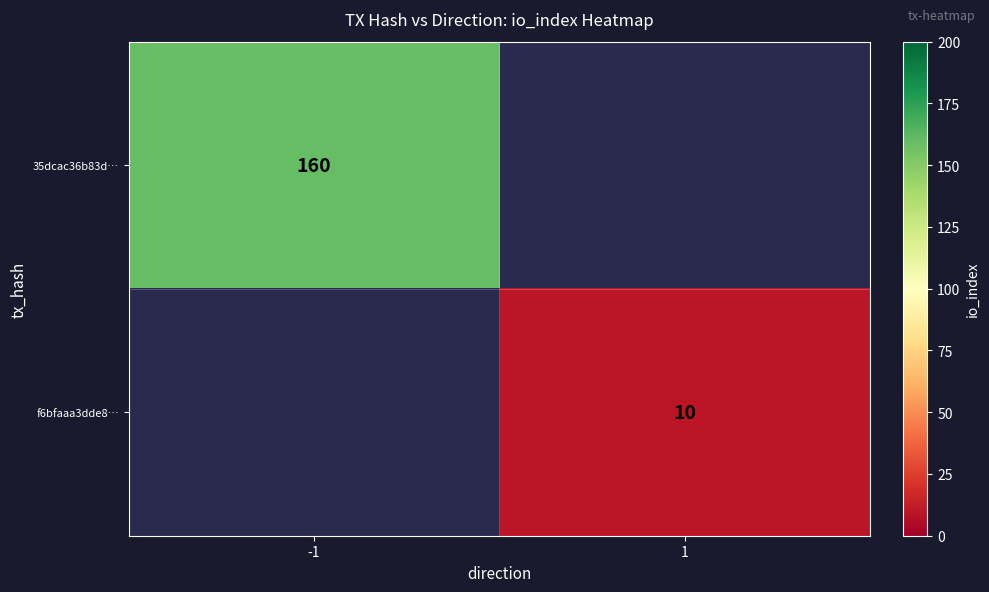

How many categories are shown in the chart?

2